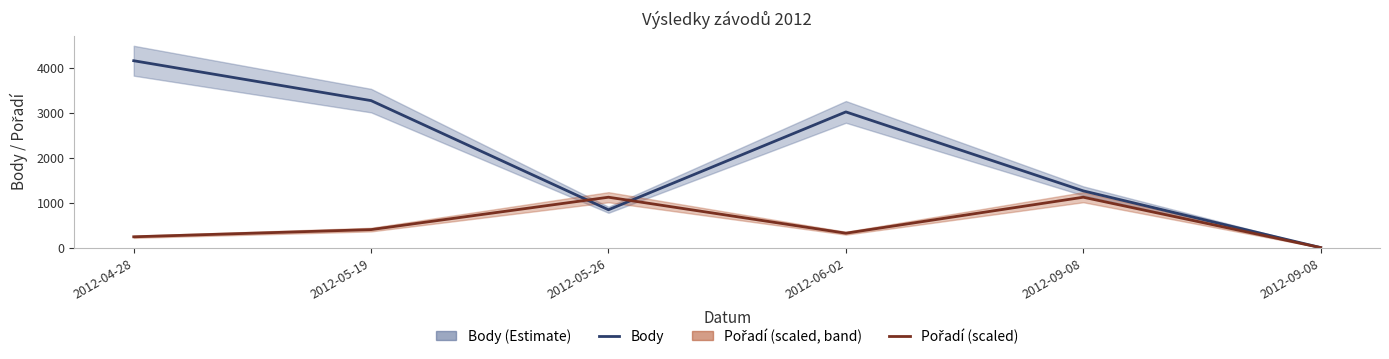

What is the sum of all Pořadí (scaled) values?

3200